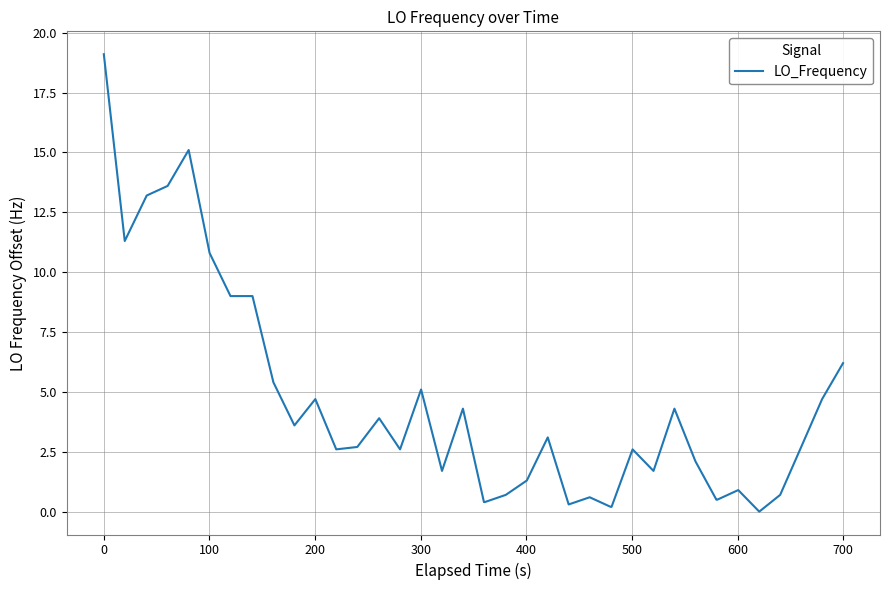

How many positive values are there?

39